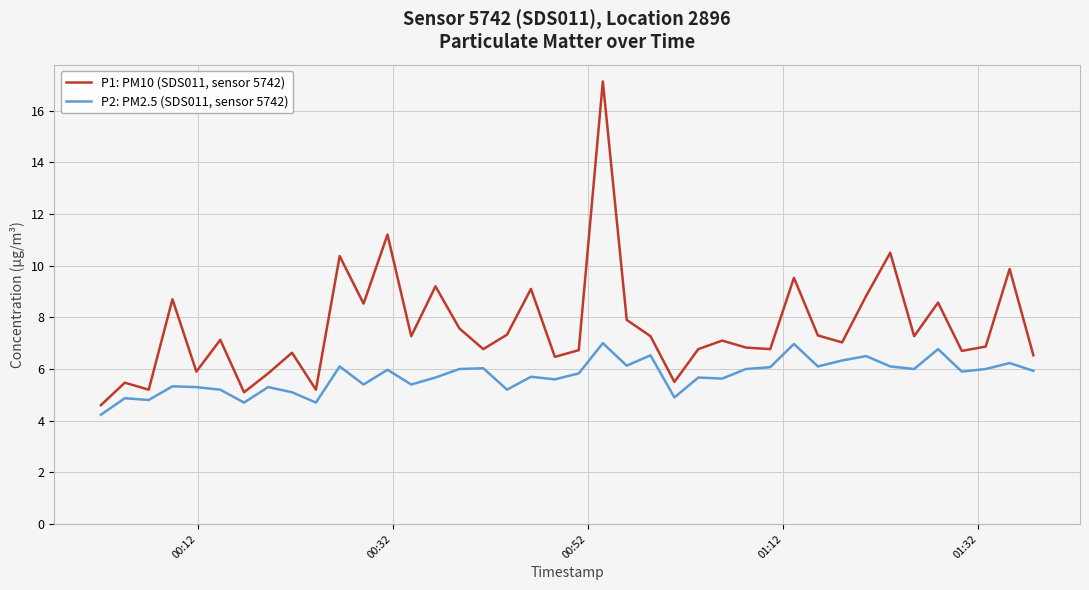

Count the number of data series in this chart.

2